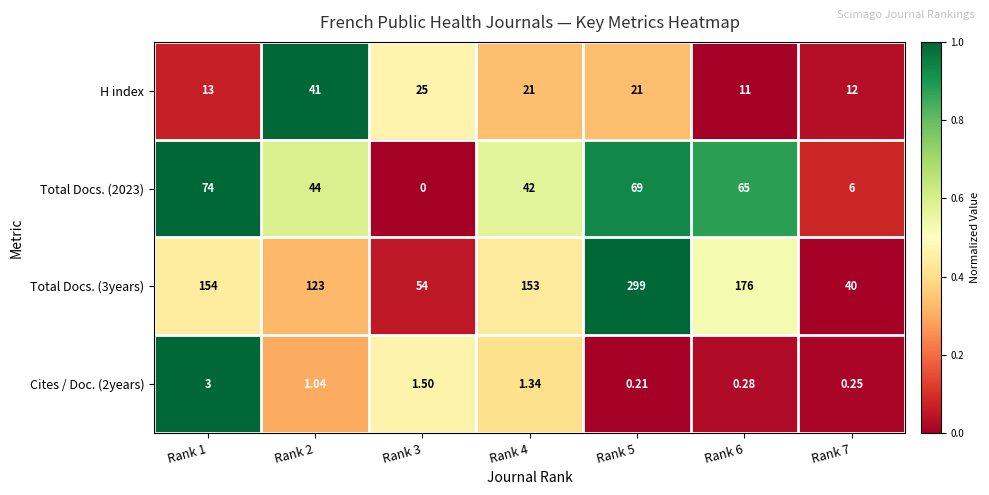

Is the value of Total Docs. (2023) at Rank 2 greater than the value of Total Docs. (3years) at Rank 6?

No